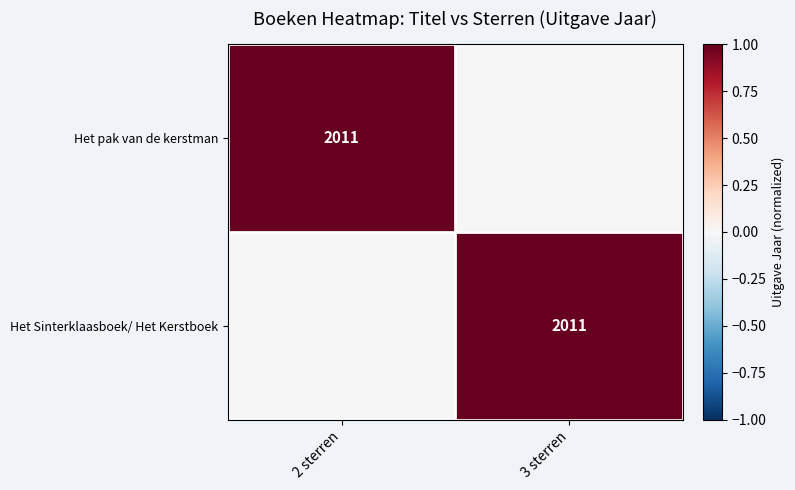

The value of Het pak van de kerstman at 2 sterren is 3417. True or false?

False